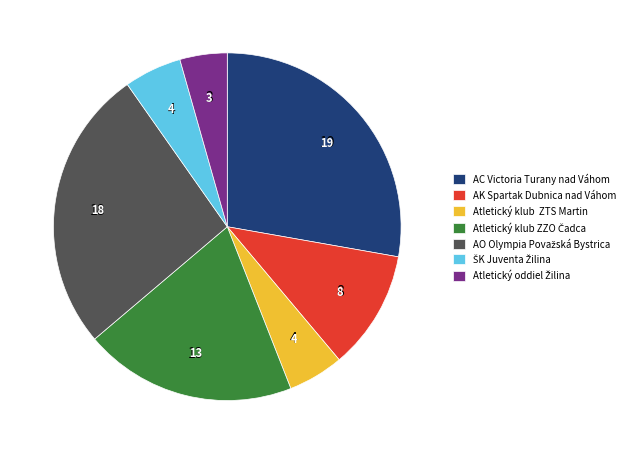

Does any single category account for the majority?

No